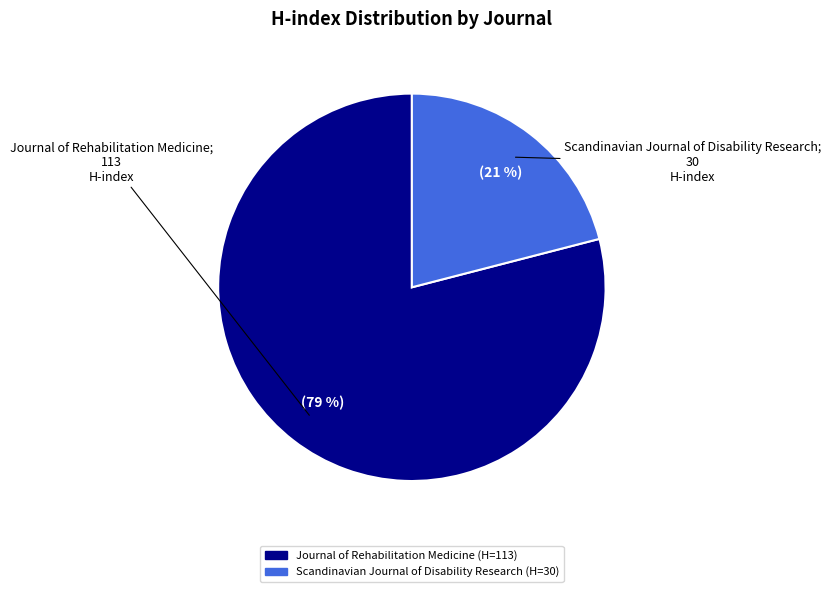

To the nearest percent, what is the combined percentage of Scandinavian Journal of Disability Research and Journal of Rehabilitation Medicine?

100%